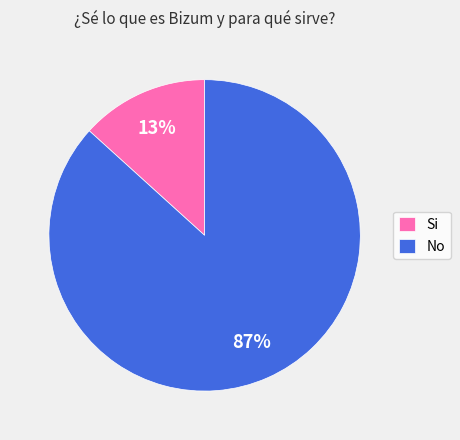

To the nearest percent, what portion does No represent?

87%